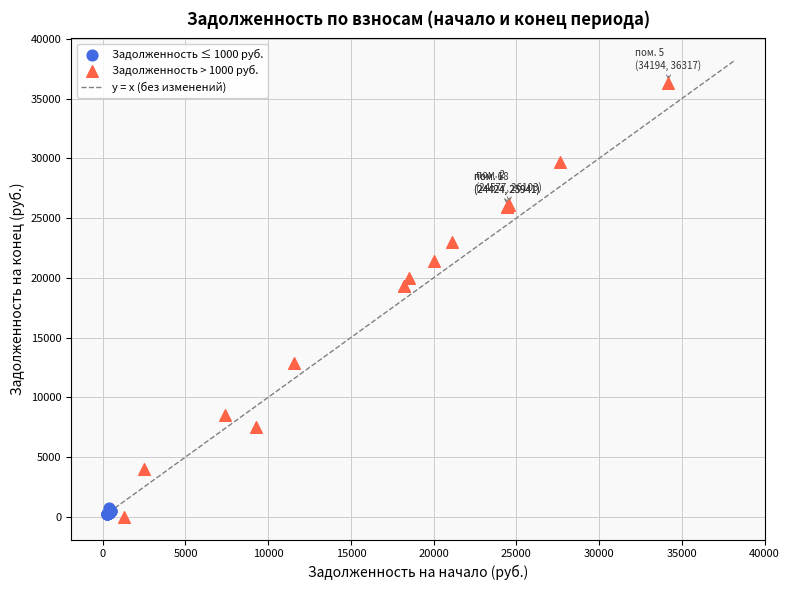

Which series has the largest Y range (max minus min)?

Задолженность > 1000 руб.